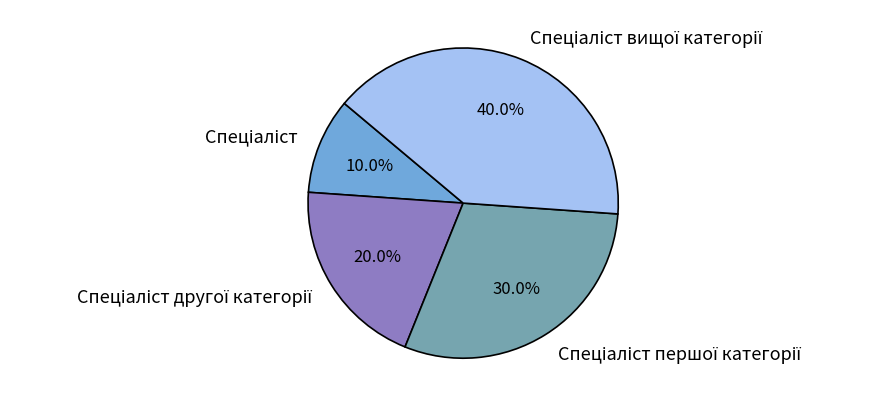

Does any single category account for the majority?

No